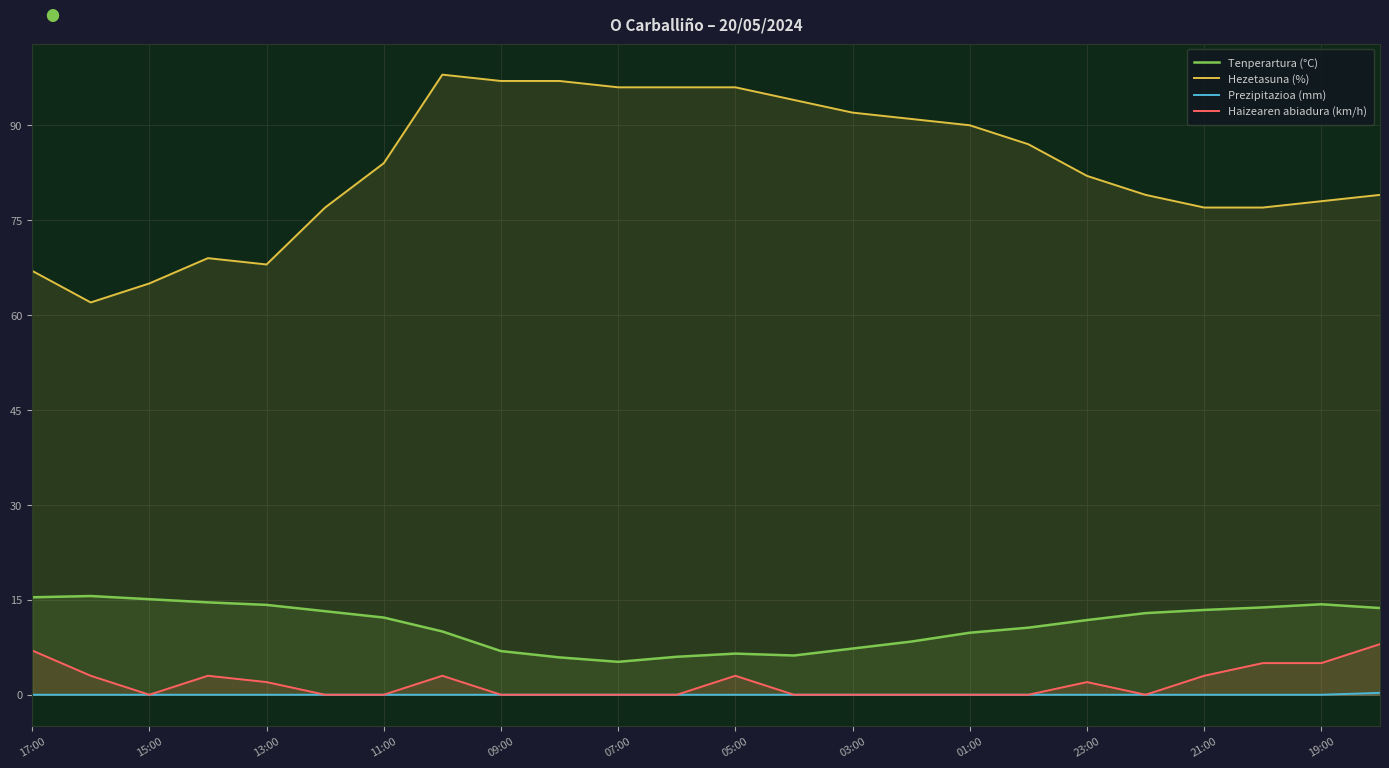

Which series has the widest spread of values?

Hezetasuna (%)